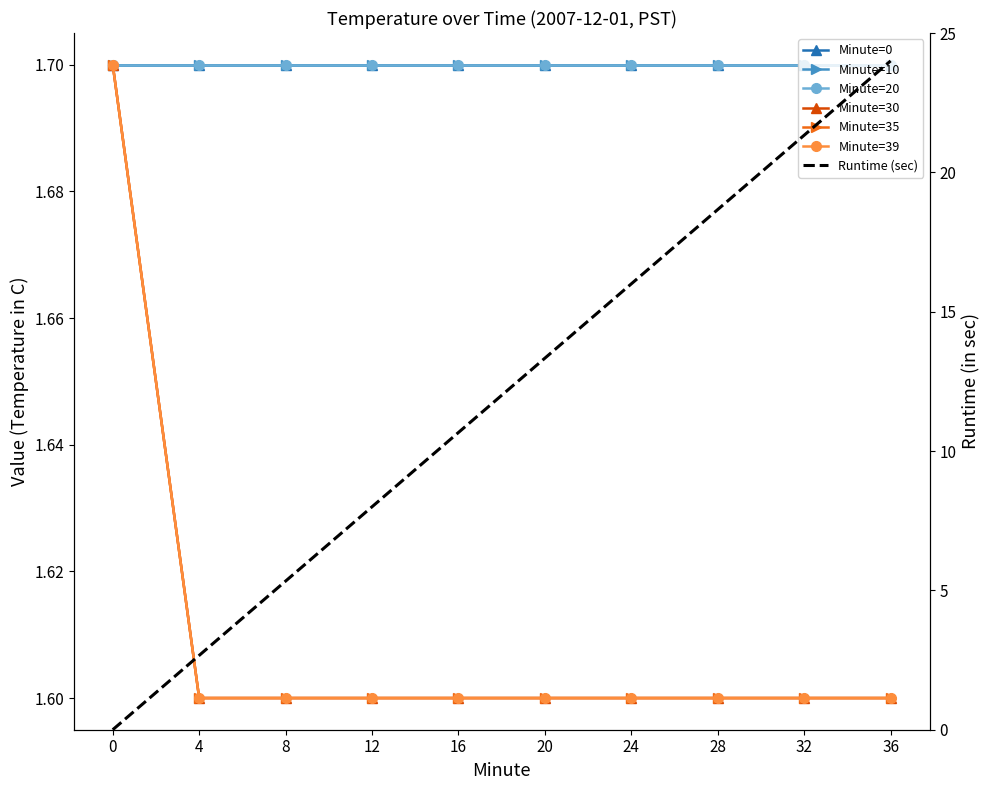

Which category has the lowest value in the Minute=35 series?

4